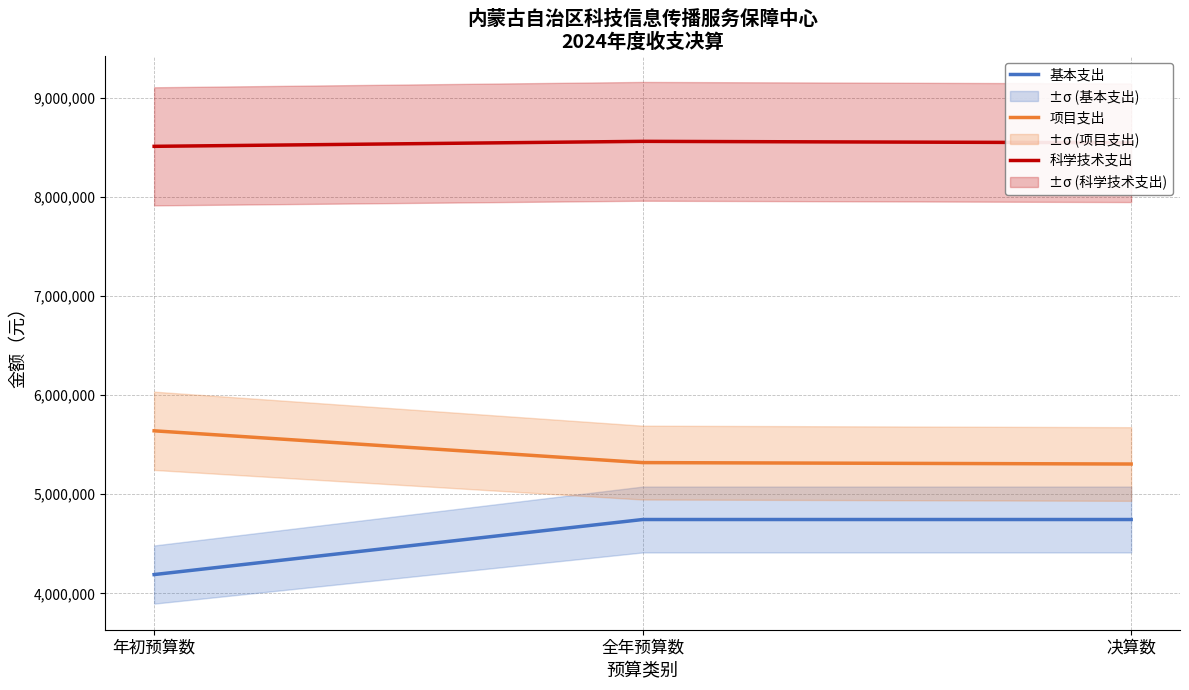

Does the chart have visible grid lines?

Yes